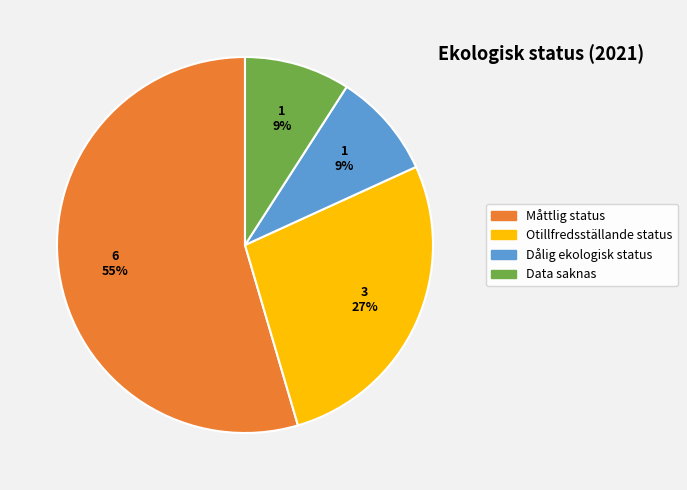

To the nearest percent, what is the average slice percentage?

25%